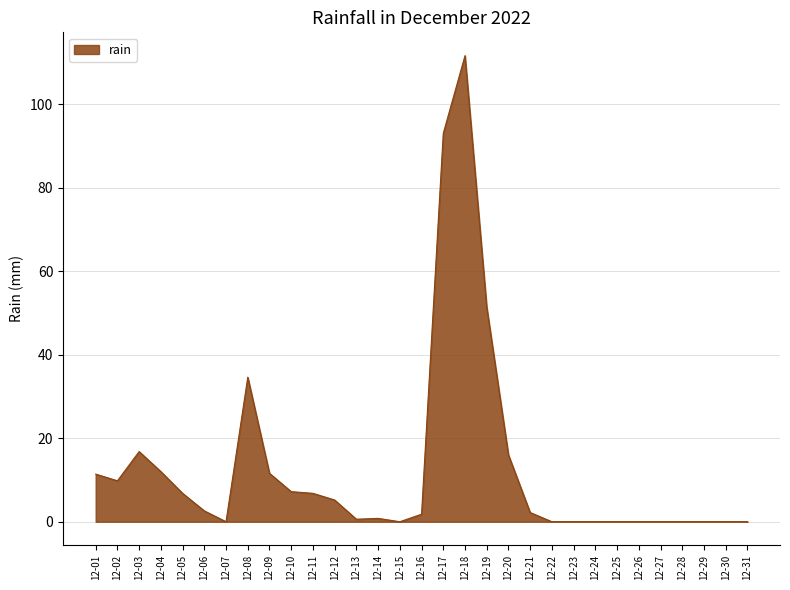

The chart shows a value of 72.6 at 12-26. True or false?

False